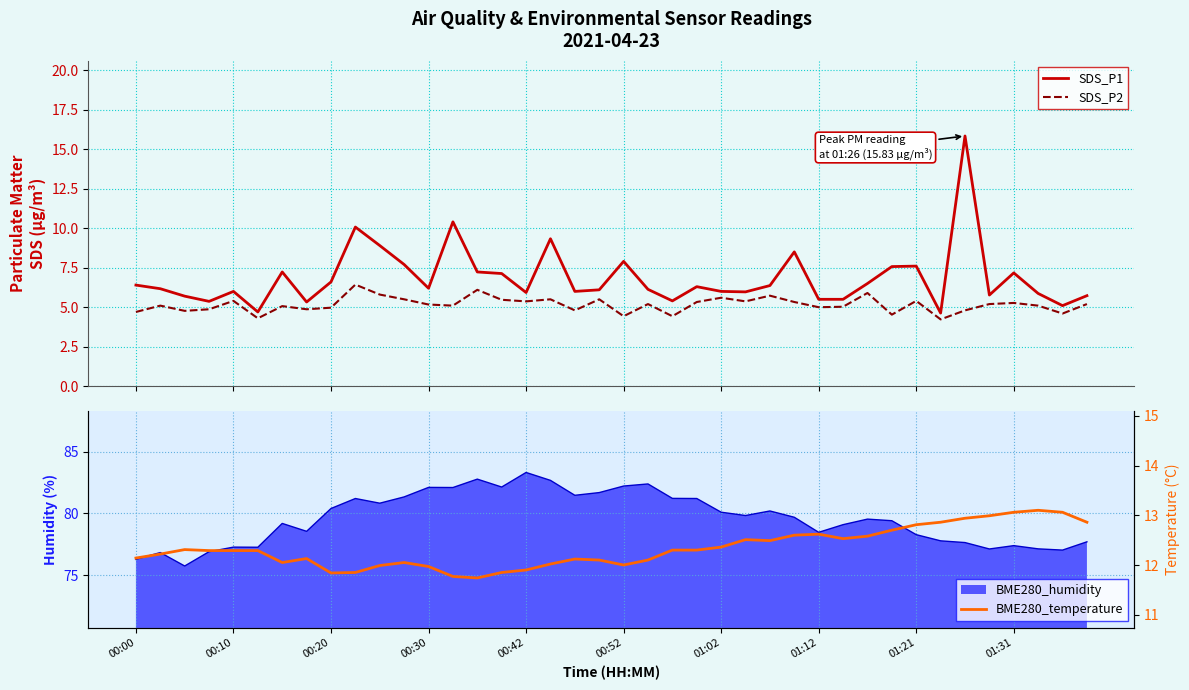

What is the maximum value for SDS_P2?

6.4